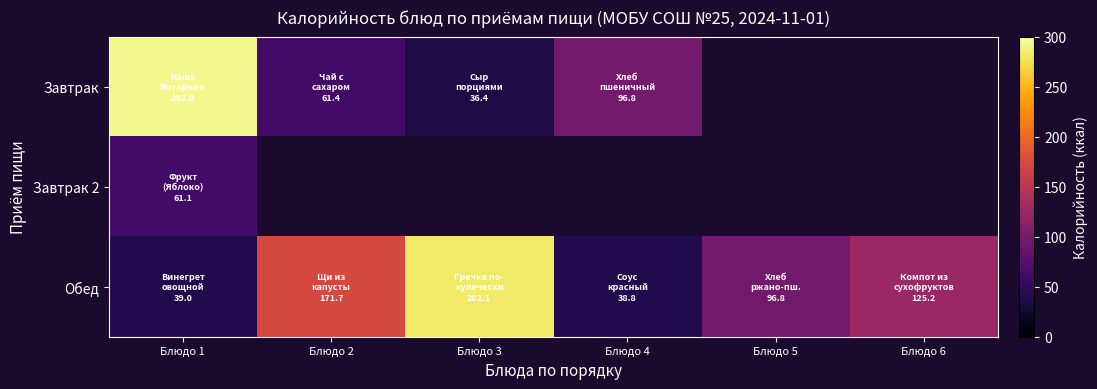

Which series has the largest range (max minus min)?

Завтрак